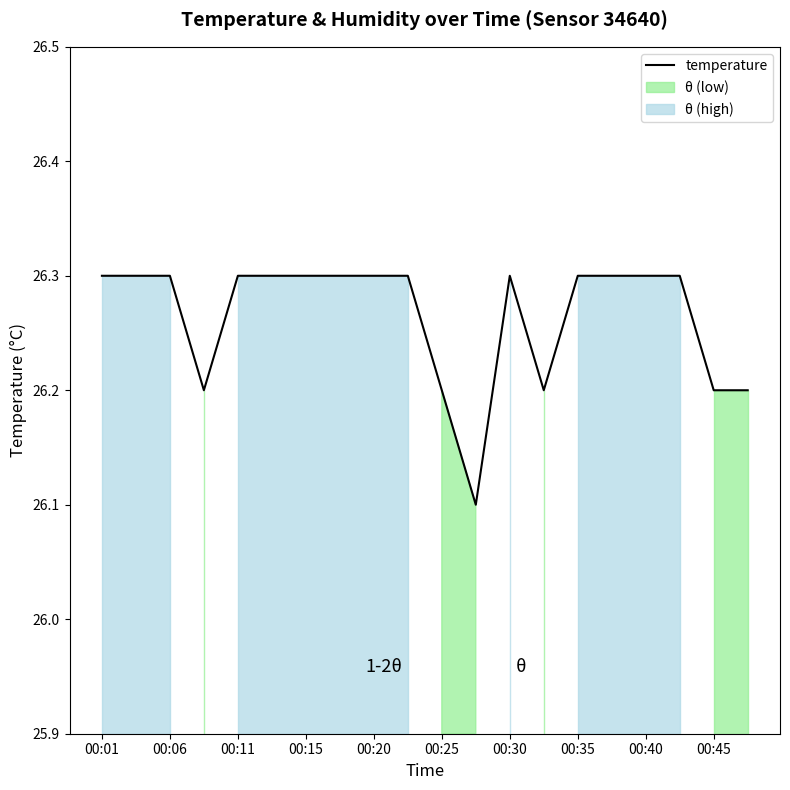

True or false: there are more than 2 points higher than both neighbors.

False